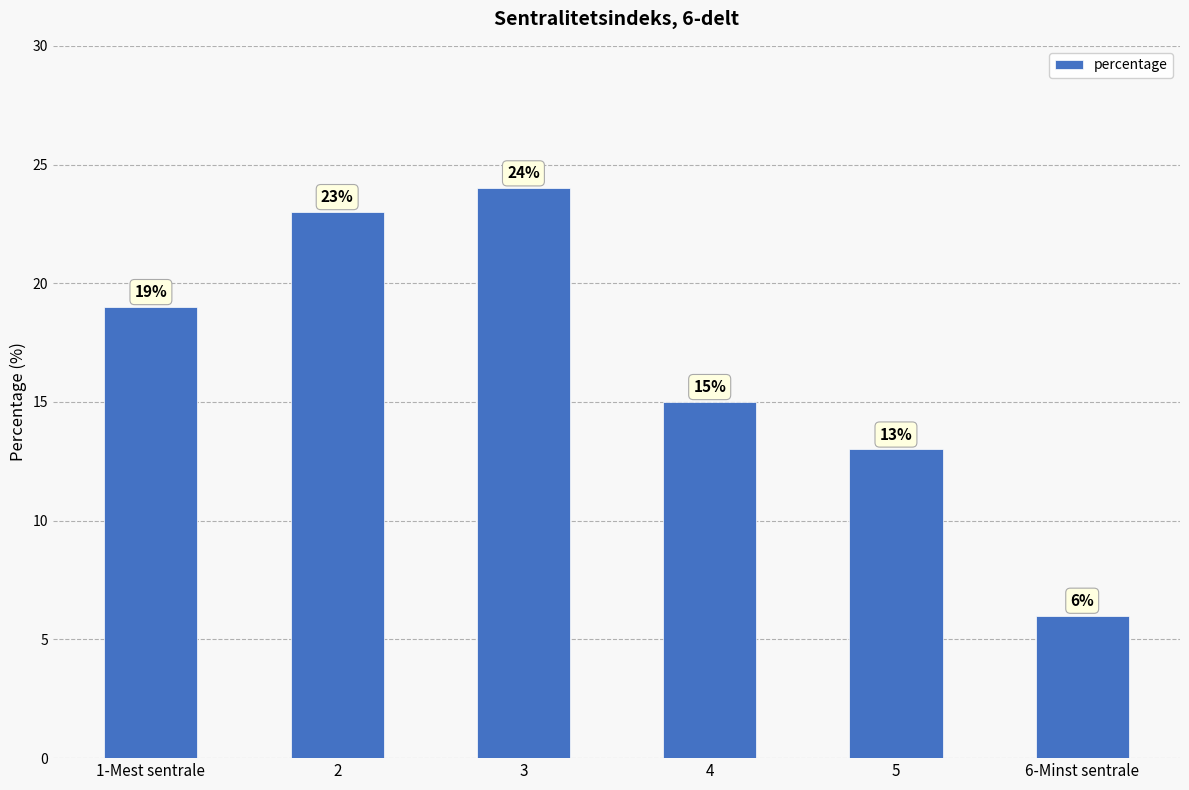

List the labels in order of value, largest first.

3, 2, 1-Mest sentrale, 4, 5, 6-Minst sentrale